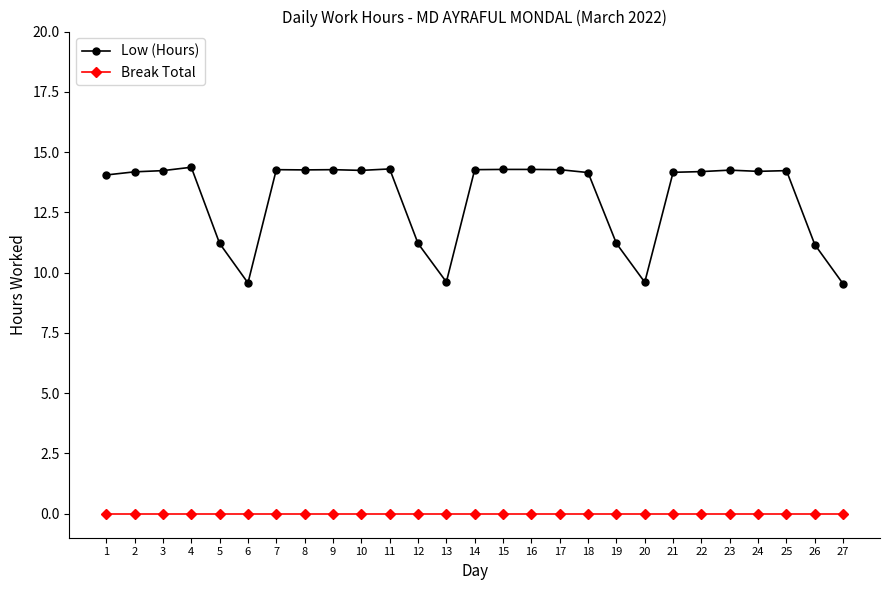

True or false: Low (Hours) and Break Total intersect in this chart.

False